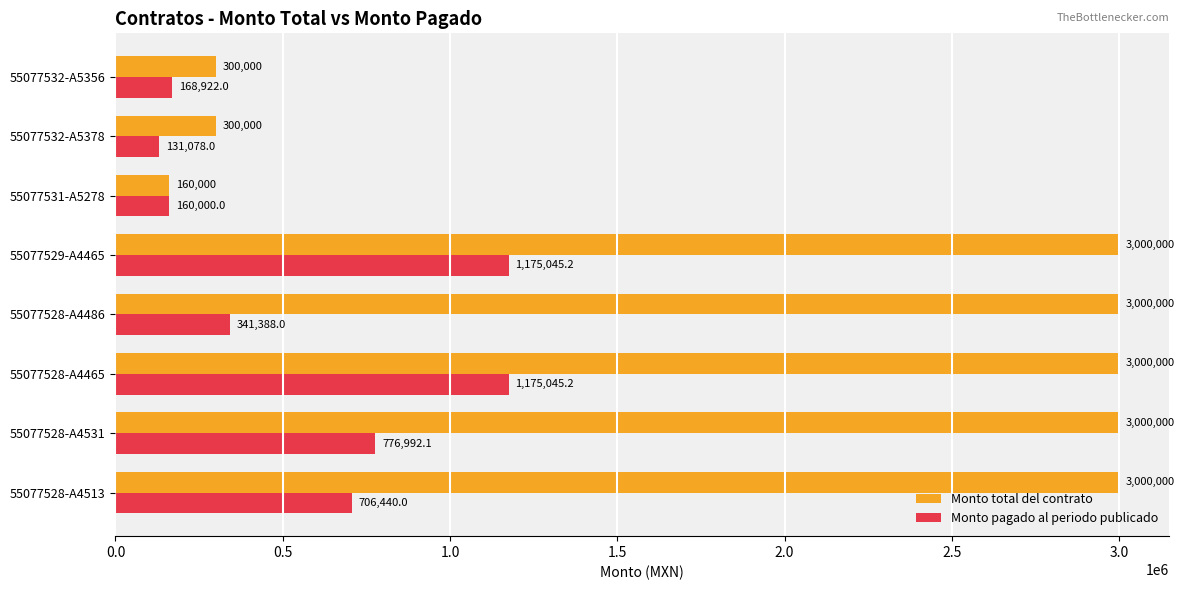

What is the lowest value of the Monto total del contrato series?

160000.0